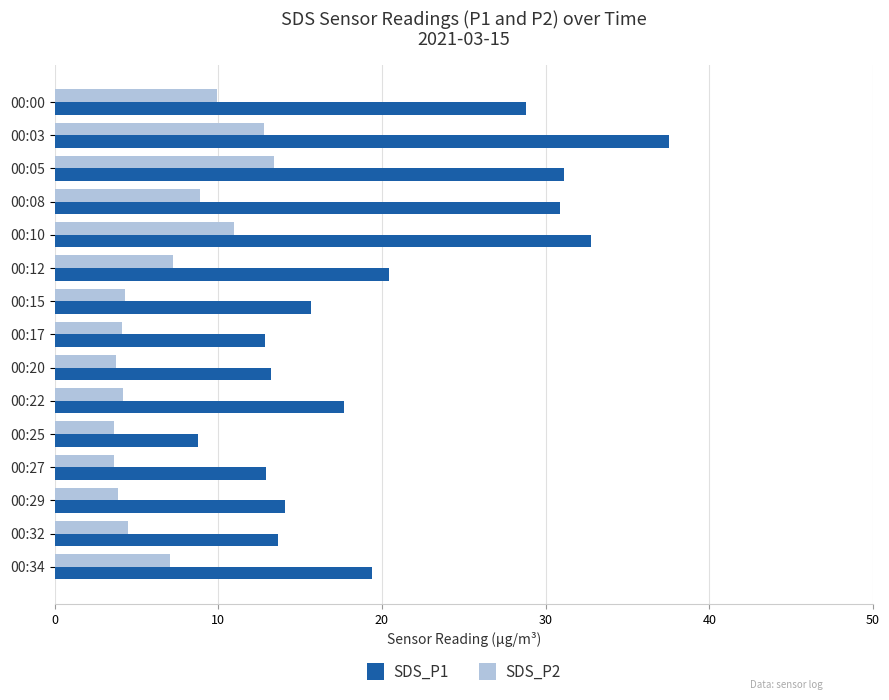

Rank the series by their average value, from lowest to highest.

SDS_P2, SDS_P1